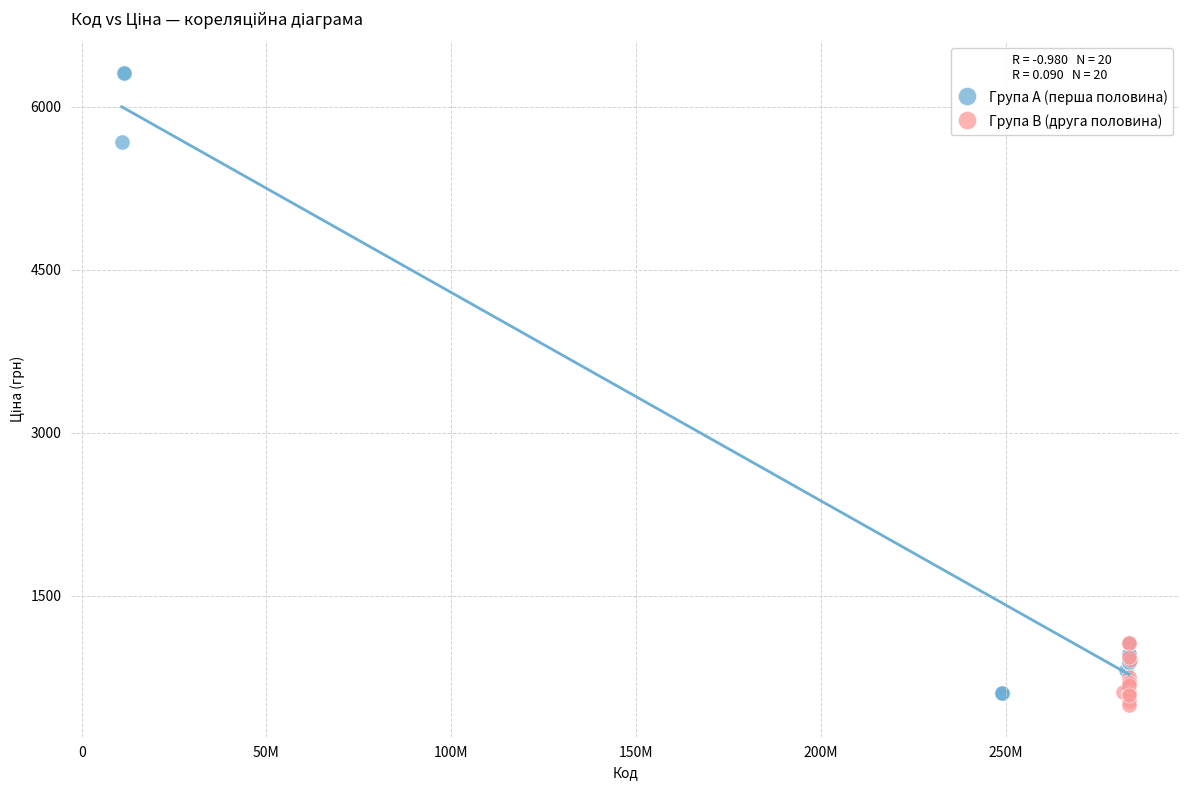

Which series reaches the maximum Y coordinate?

Група A (перша половина)